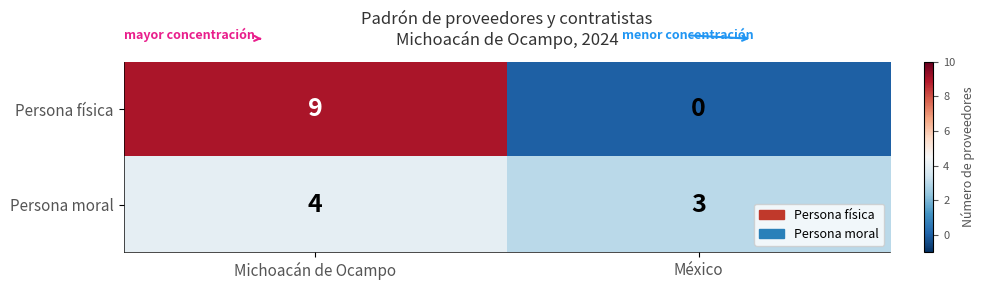

The value of Persona física at México is 0. True or false?

True